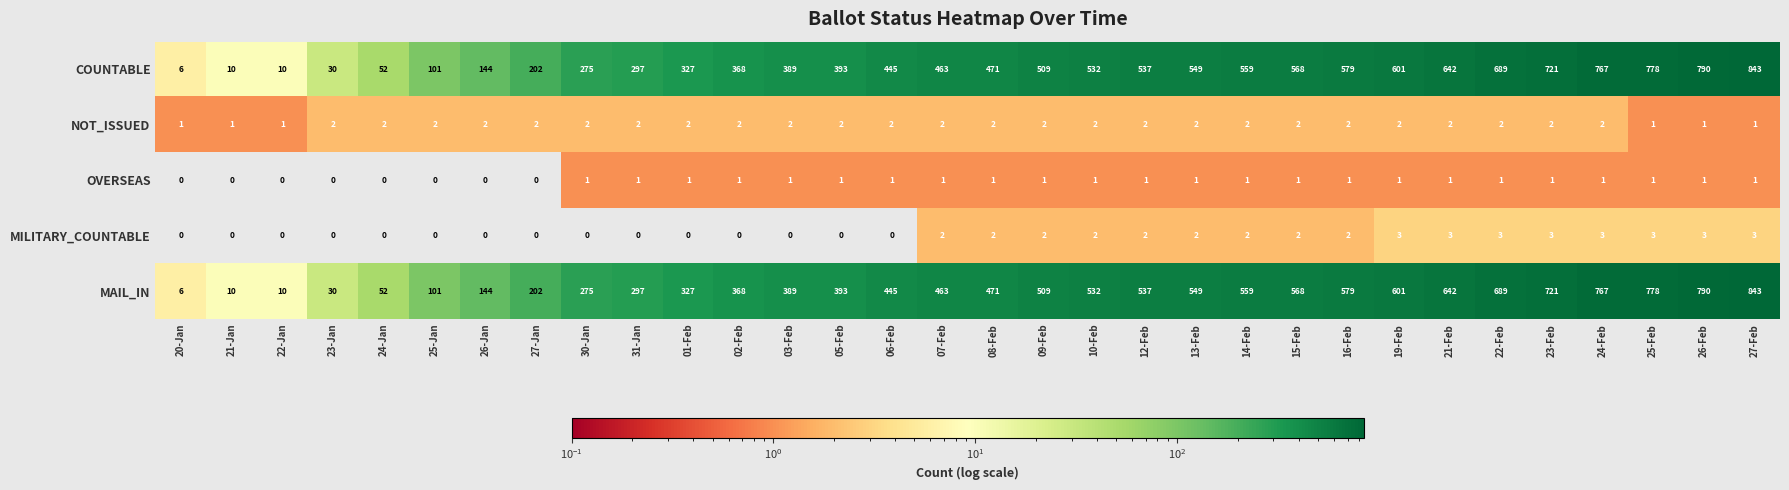

Where is COUNTABLE nearest to the value 424?

06-Feb